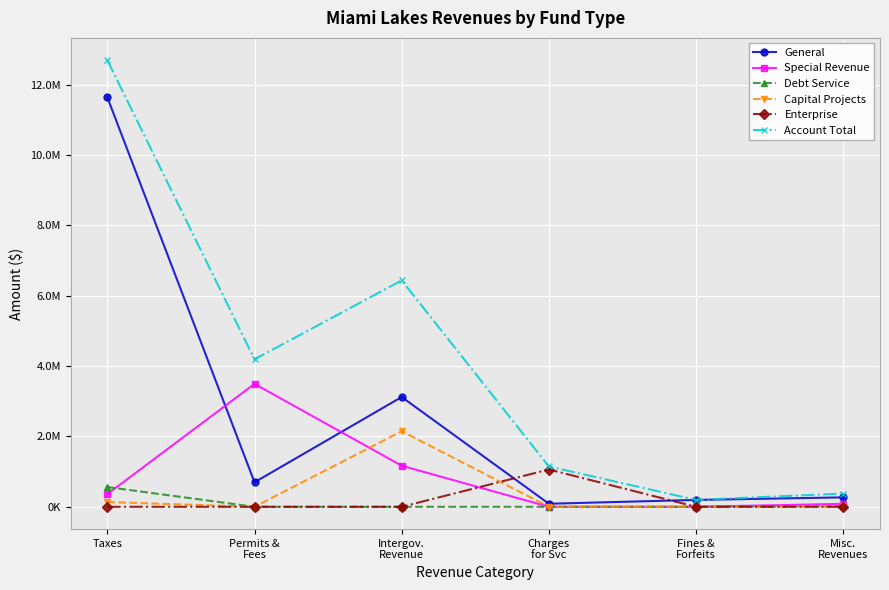

Which series ends up on top after the final intersection of Debt Service and Special Revenue?

Special Revenue